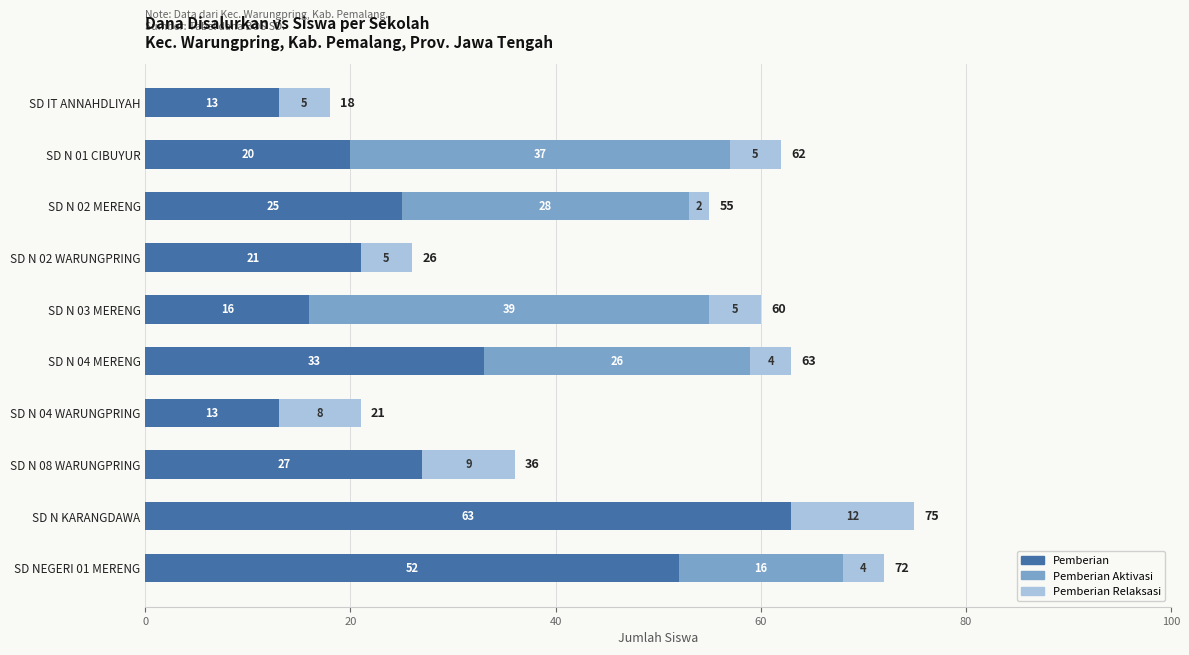

The Pemberian series shows 63 at SD N KARANGDAWA. True or false?

True